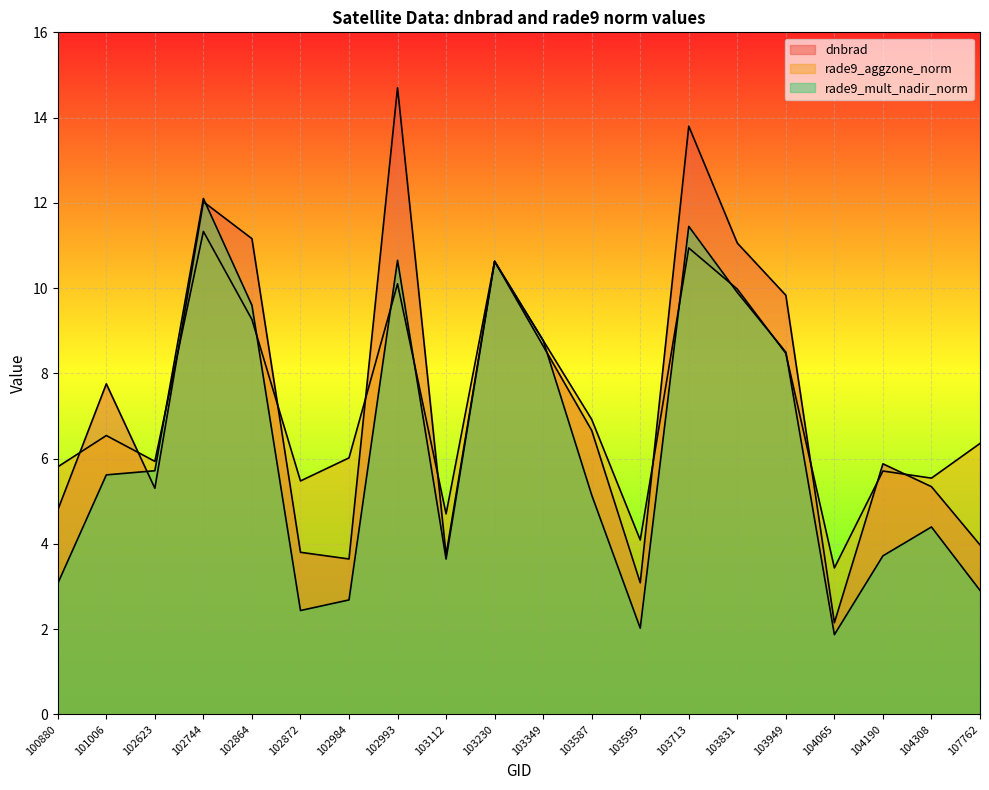

At which category does rade9_mult_nadir_norm reach its first local peak?

102744